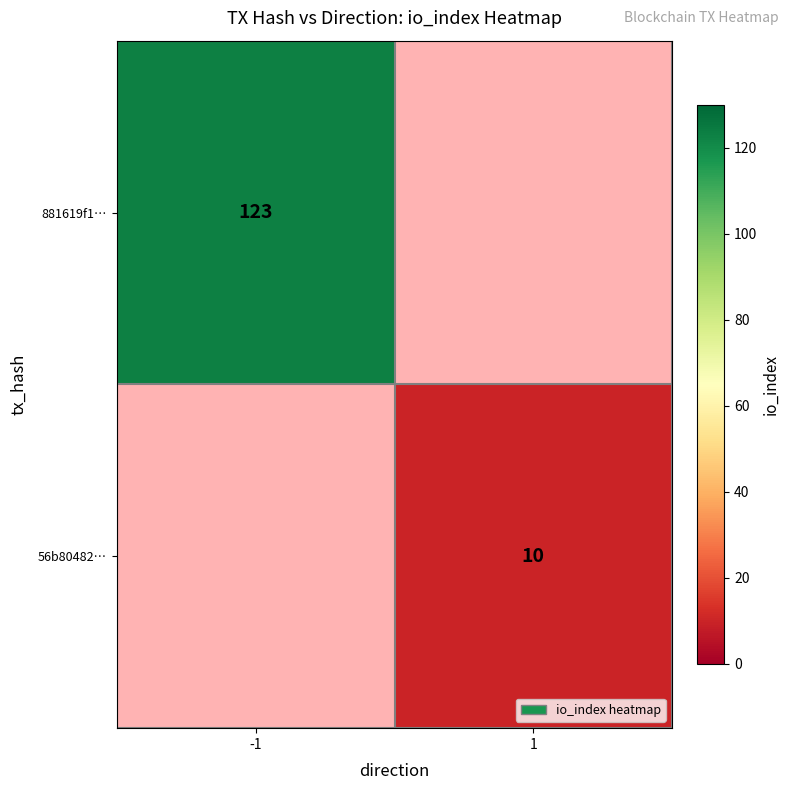

Is it true that 56b80482… equals 10 at 1?

True